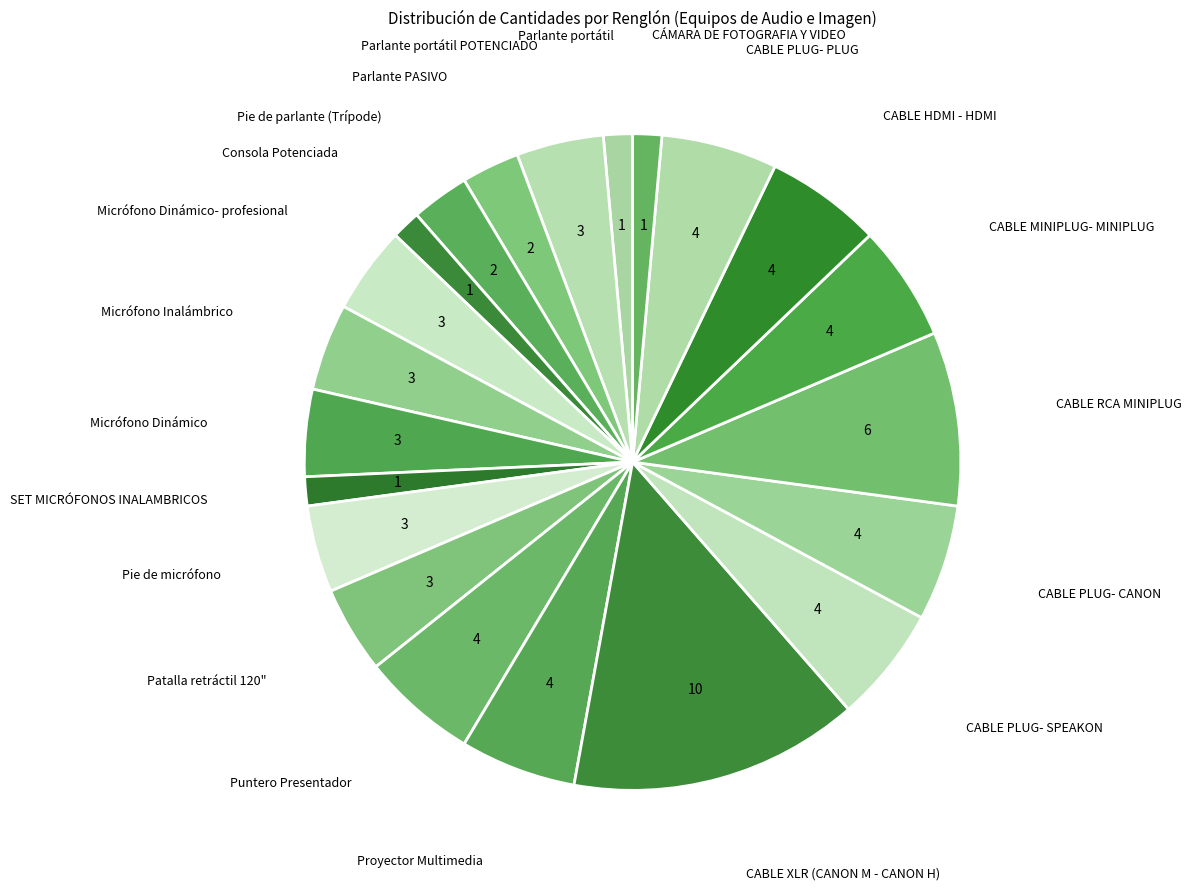

How many segments does this pie chart have?

21